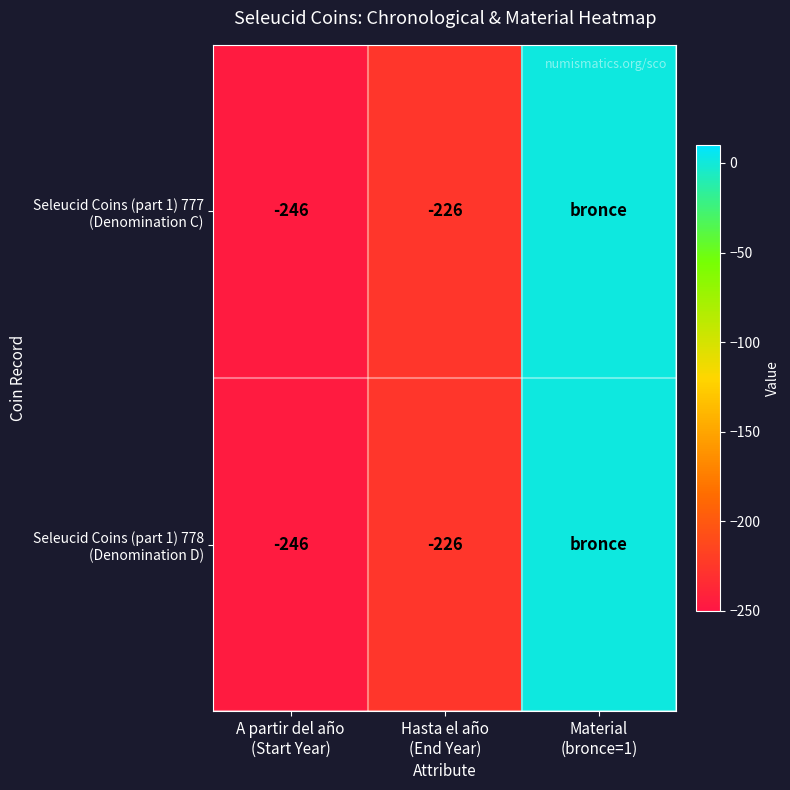

What is the highest value of the Seleucid Coins (part 1) 778 (Denomination D) series?

1